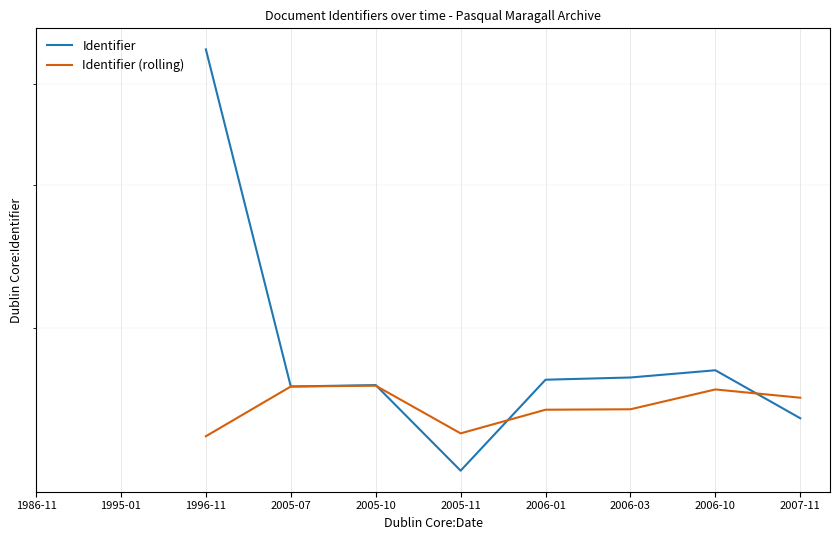

What is the spread (max minus min) of values at 2006-03?

150.0